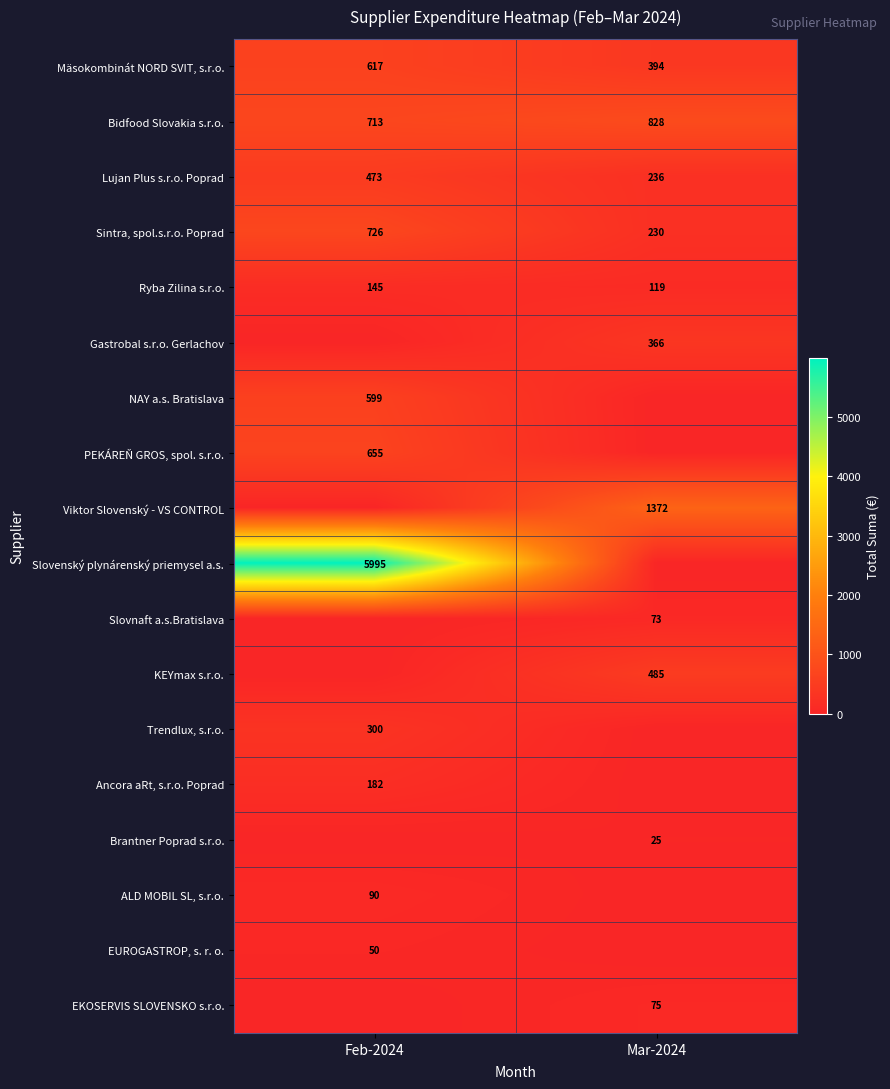

Rank the categories by Lujan Plus s.r.o. Poprad value from lowest to highest.

Mar-2024, Feb-2024